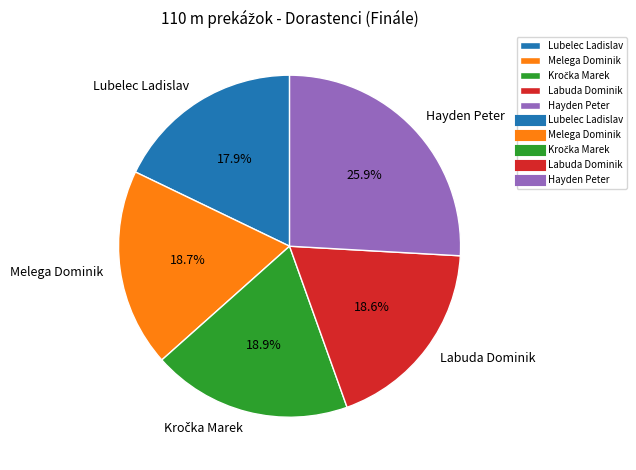

Does any single category account for the majority?

No